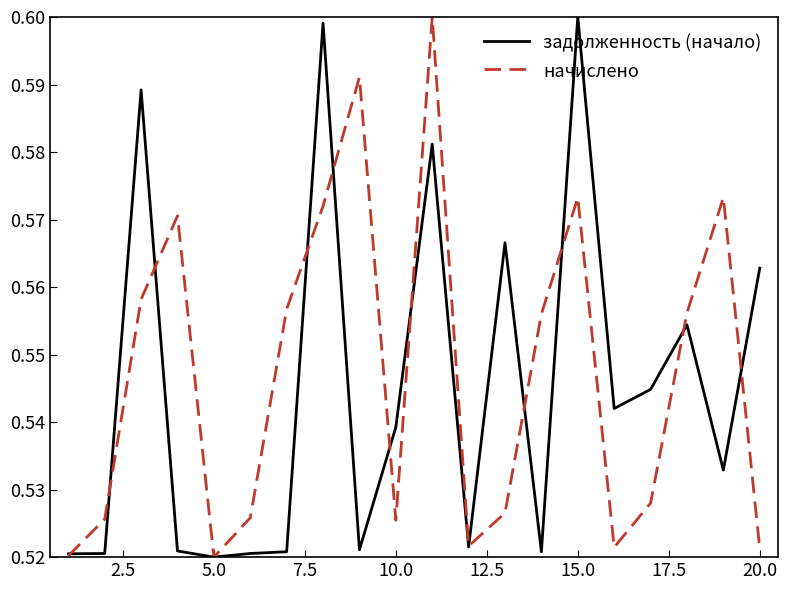

True or false: задолженность (начало) and начислено intersect in this chart.

True